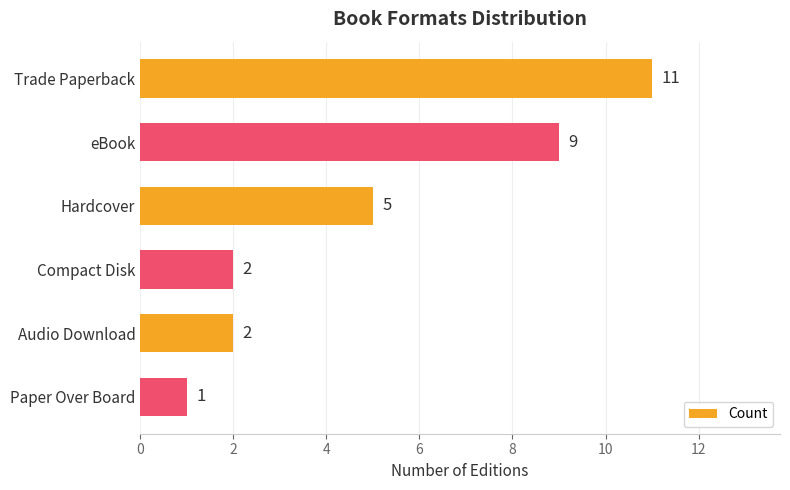

What is the label of the 5th bar from the top?

Audio Download